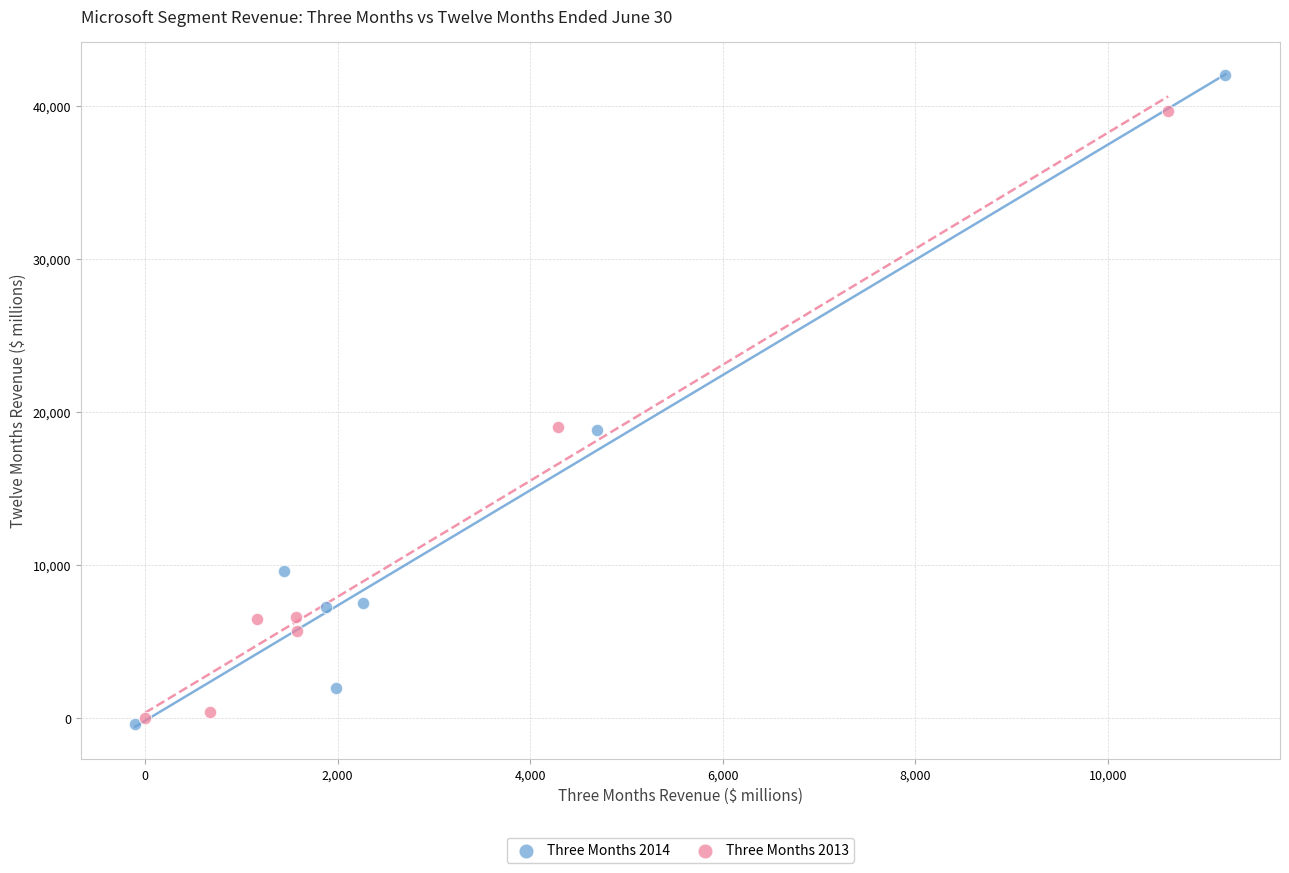

What are all the series names shown in the legend?

Three Months 2014, Three Months 2013